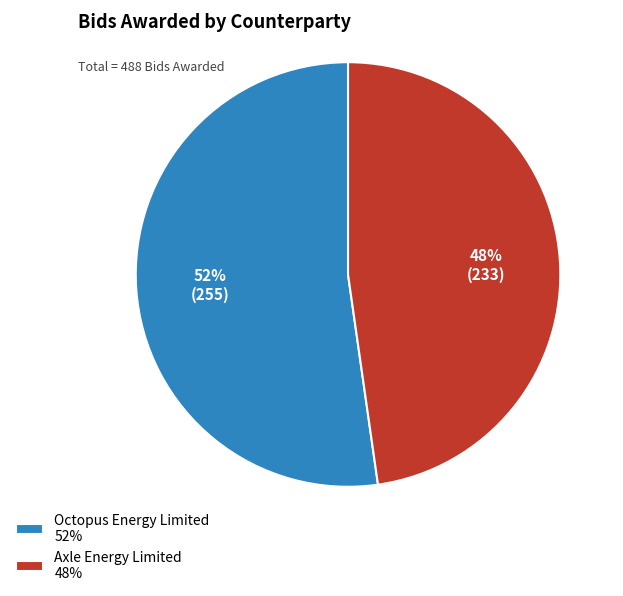

Which slice is the largest?

Octopus Energy Limited